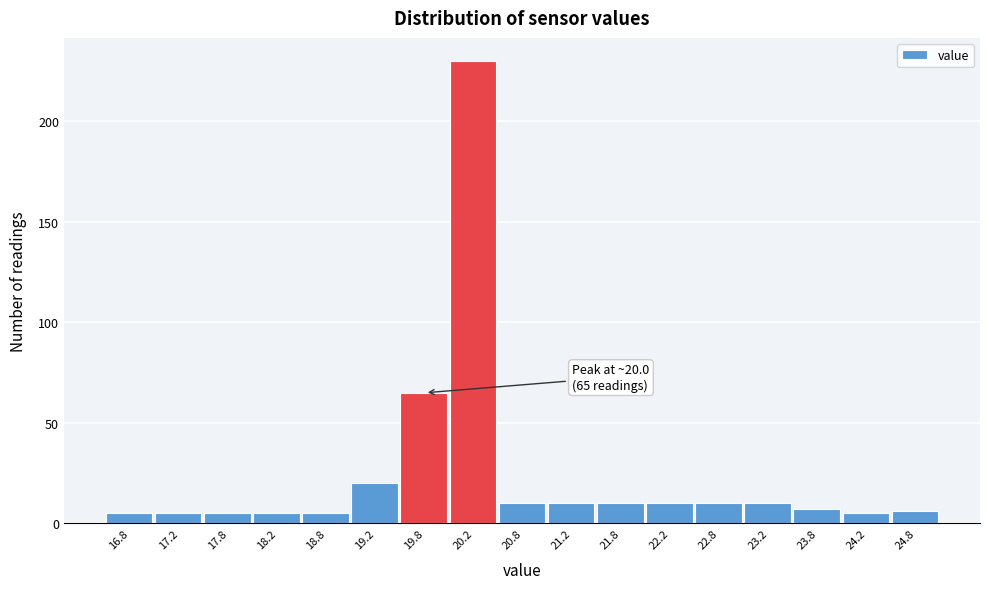

Which range on the x-axis has the tallest bar?

20.0 to 20.5